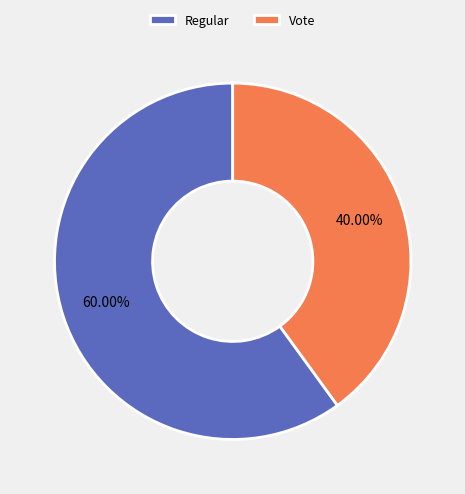

Is Vote the majority of the pie?

No